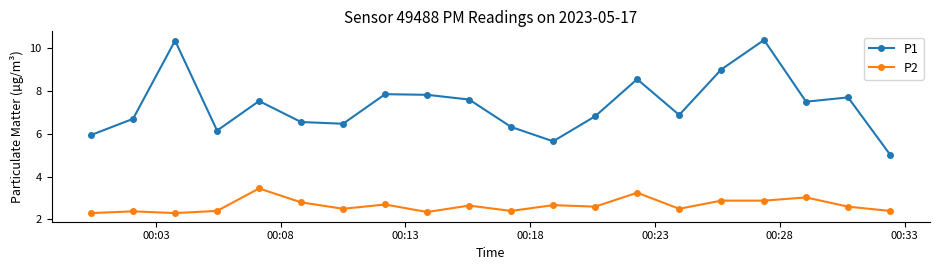

How many interior local valleys does the P1 series have?

5